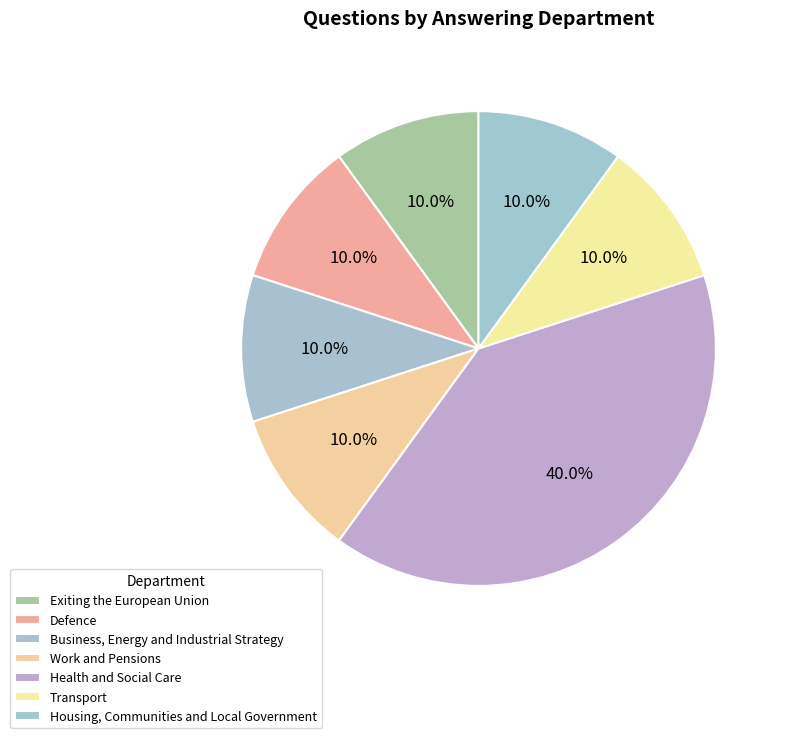

To the nearest percent, what is the combined percentage of Business, Energy and Industrial Strategy and Exiting the European Union?

20%